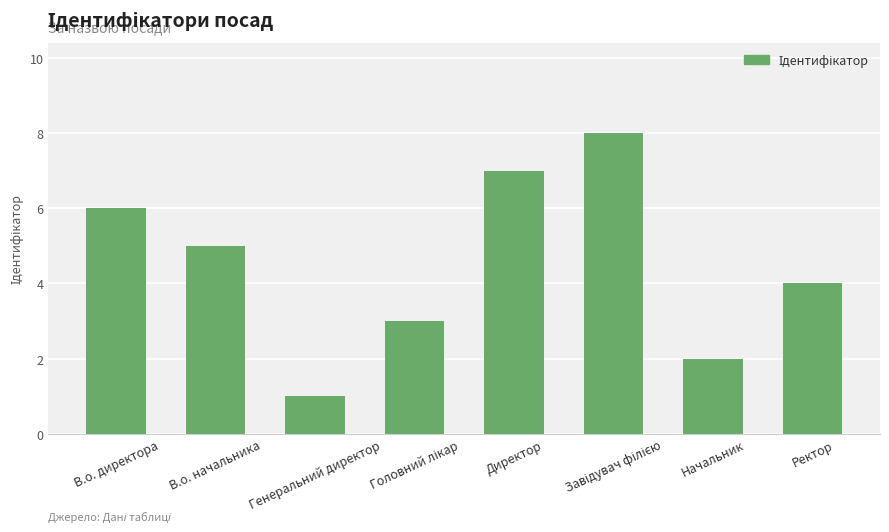

What is the label of the 1st bar from the right?

Ректор